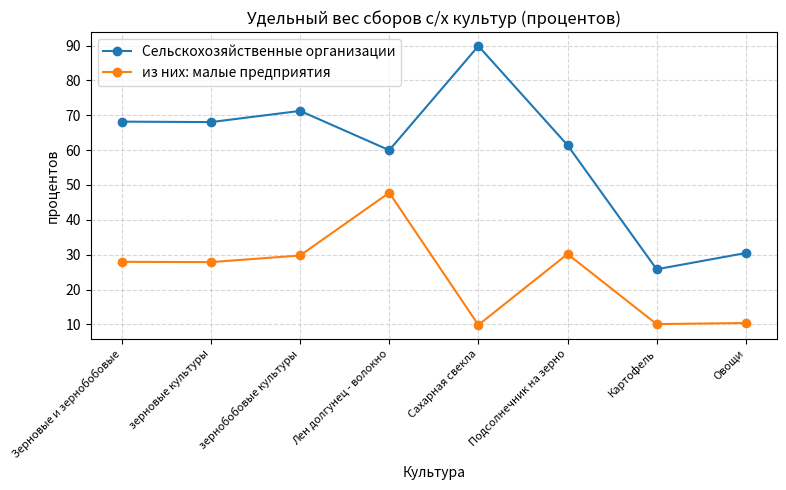

What position from the right is Сахарная свекла?

4